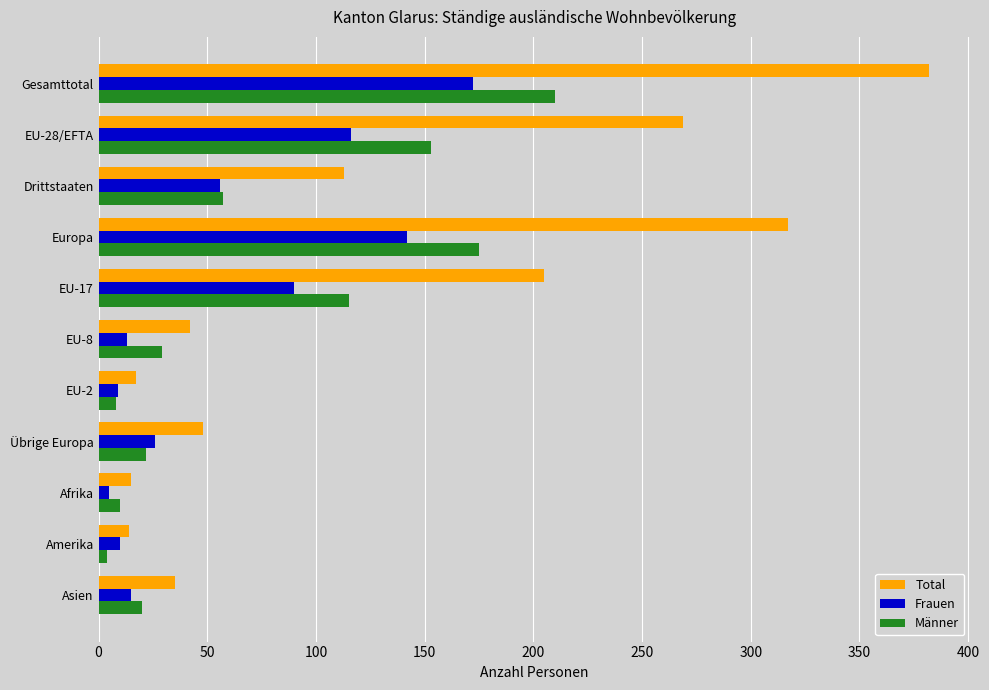

At which category is the sum across all series the highest?

Gesamttotal